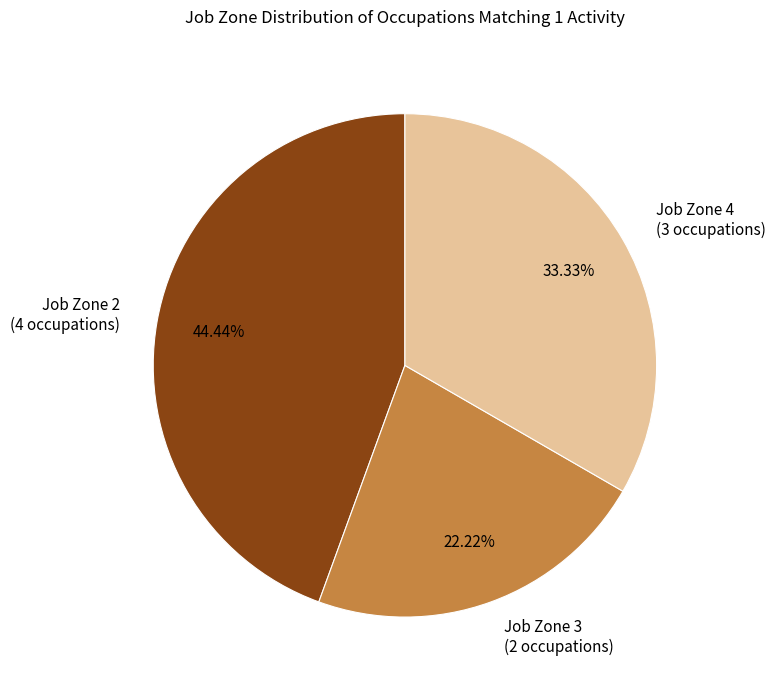

Do Job Zone 4 (3 occupations) and Job Zone 2 (4 occupations) together represent more than half of the pie?

Yes